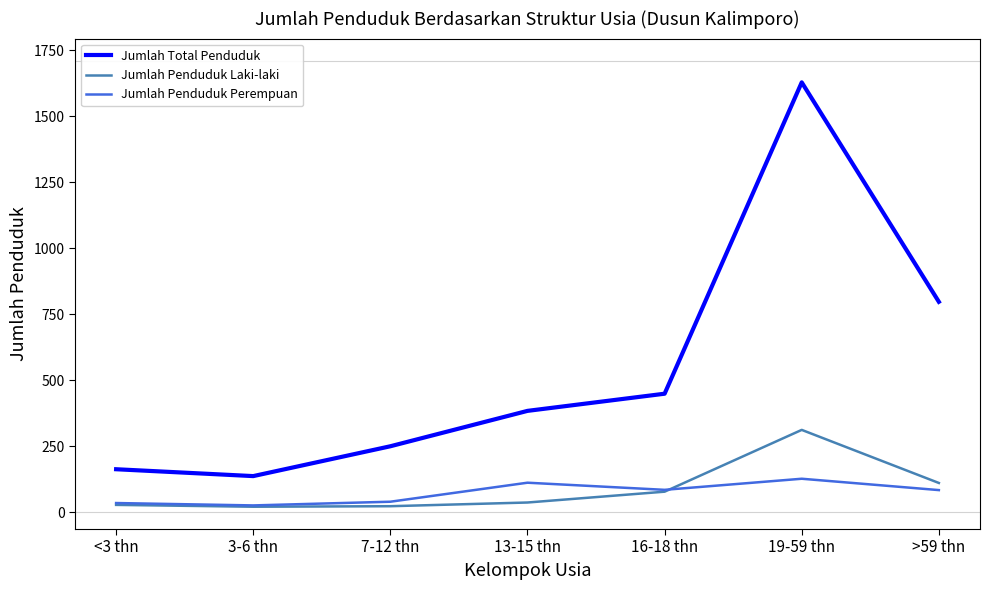

Which series changed the most between <3 thn and 19-59 thn?

Jumlah Total Penduduk